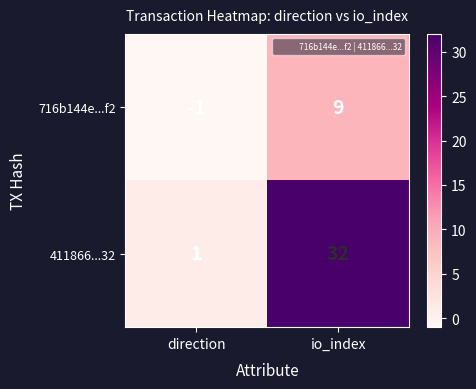

Which series has the largest range (max minus min)?

411866...32